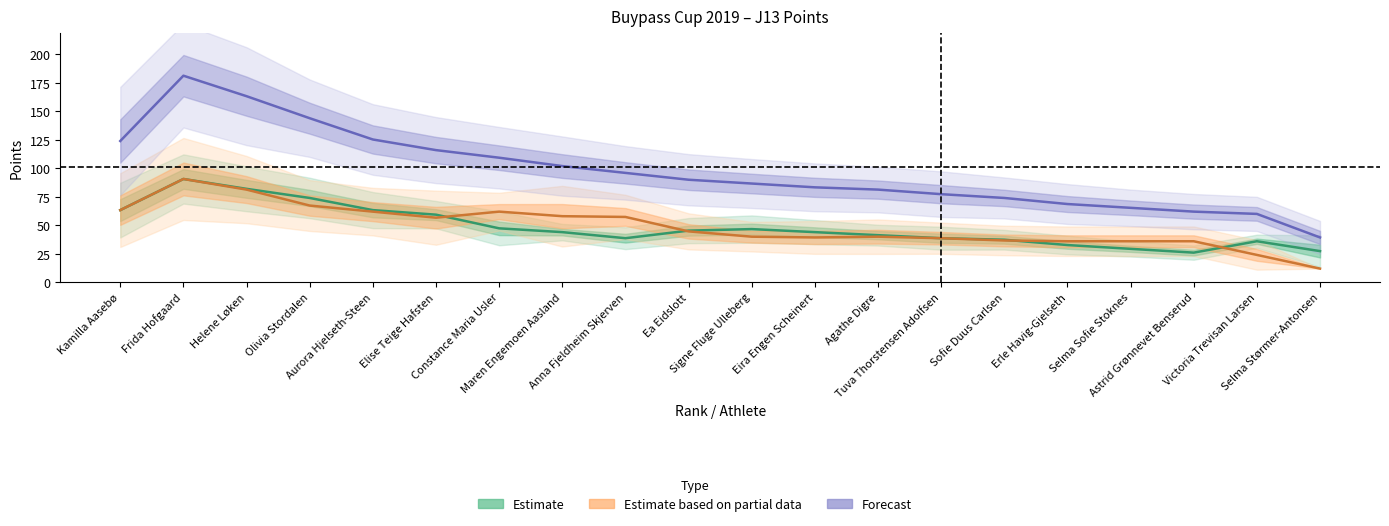

What is the value of the Total Points (Forecast) point at the 9th from the left?

96.0